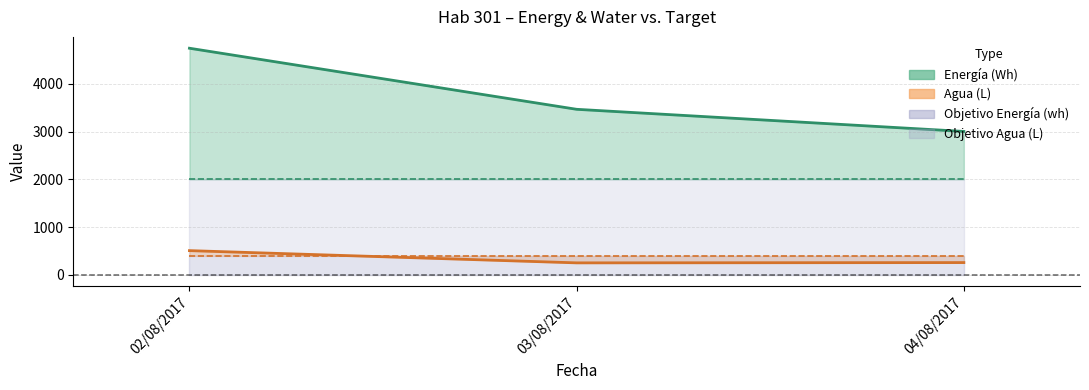

Does the chart display data point markers on the line(s)?

No